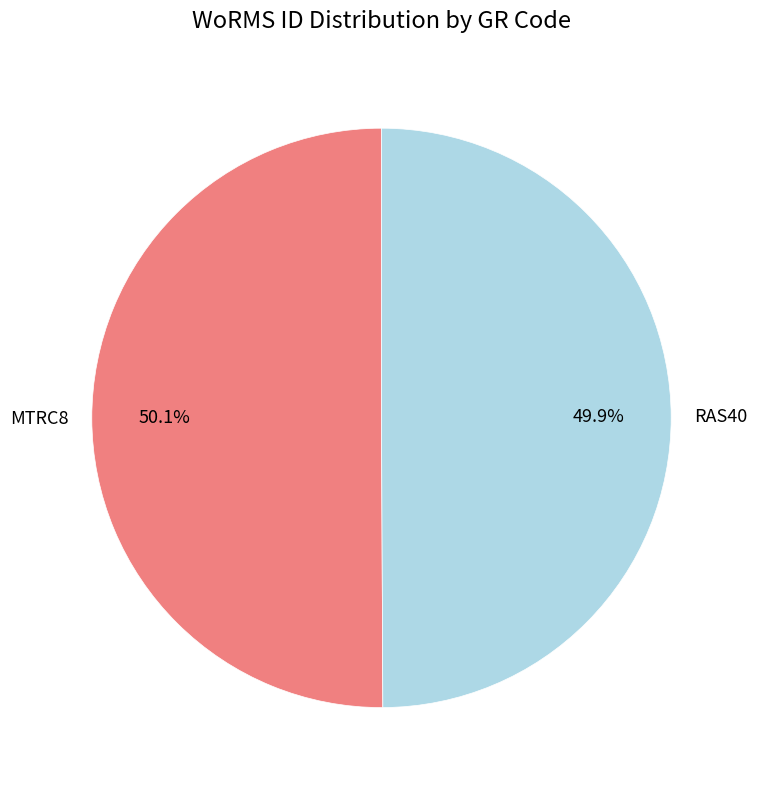

Combined, do MTRC8 and RAS40 account for over 50%?

Yes